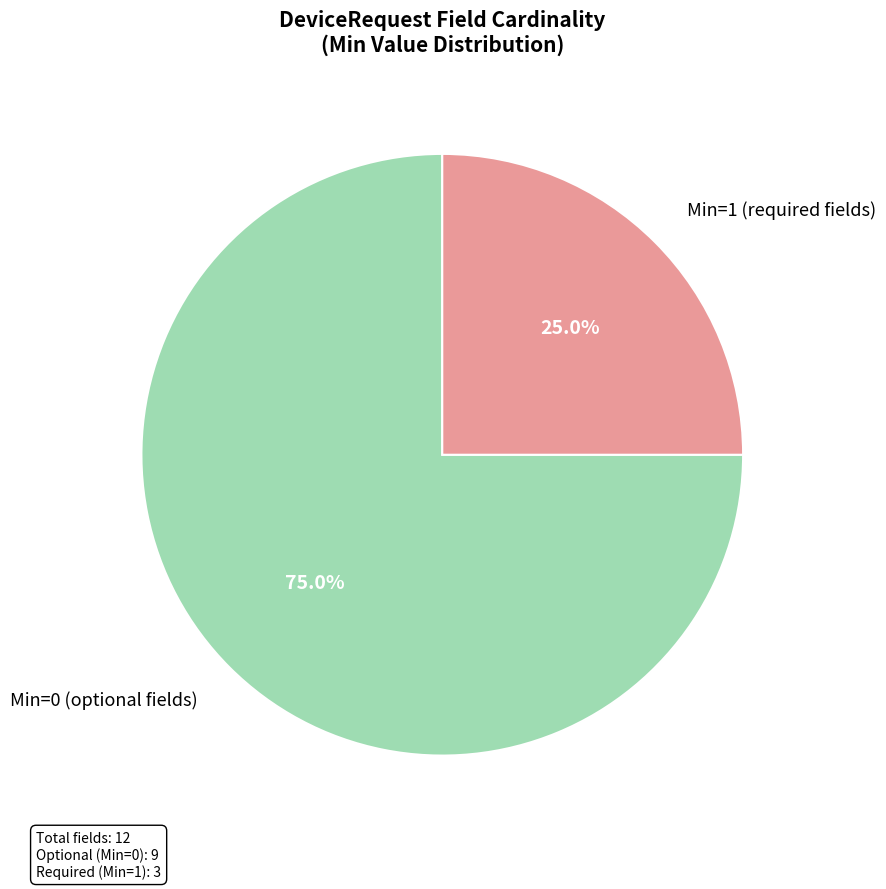

Which category has the smallest portion of the pie?

Min=1 (required fields)